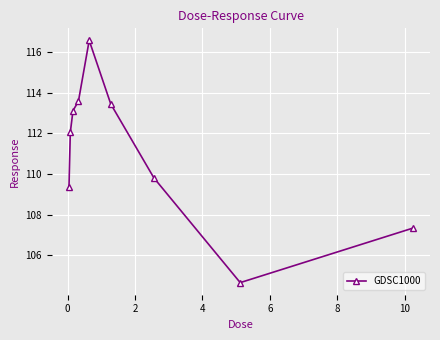

How many interior local valleys (lower than both neighbors) does the data have?

1